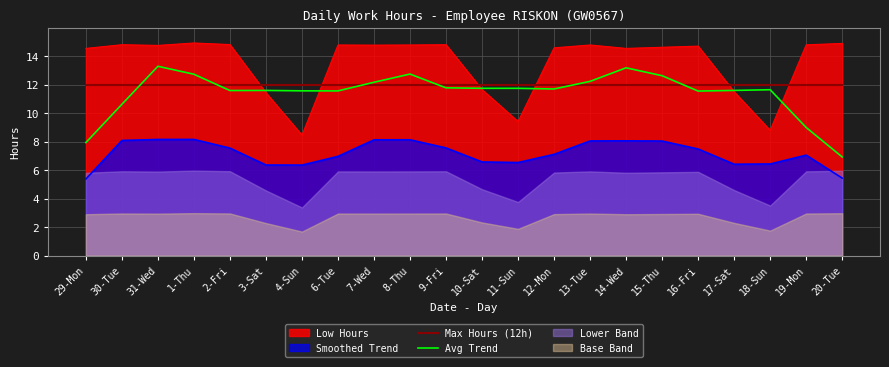

Which series ends up on top after the final intersection of Avg Trend and Max Hours (12h)?

Max Hours (12h)